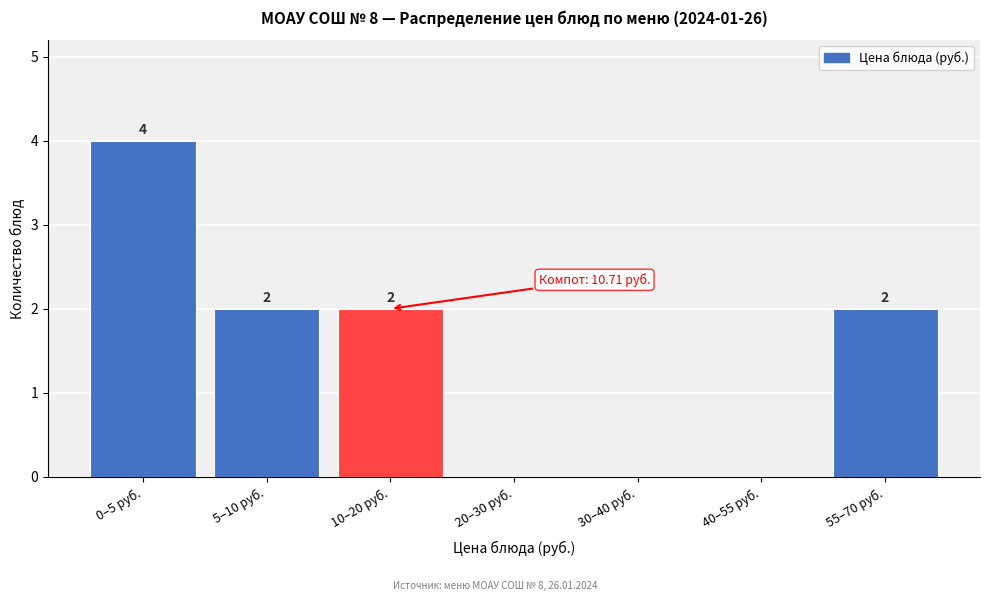

Reading right to left, list all the values displayed in this chart.

55–70 руб.=2	40–55 руб.=0	30–40 руб.=0	20–30 руб.=0	10–20 руб.=2	5–10 руб.=2	0–5 руб.=4